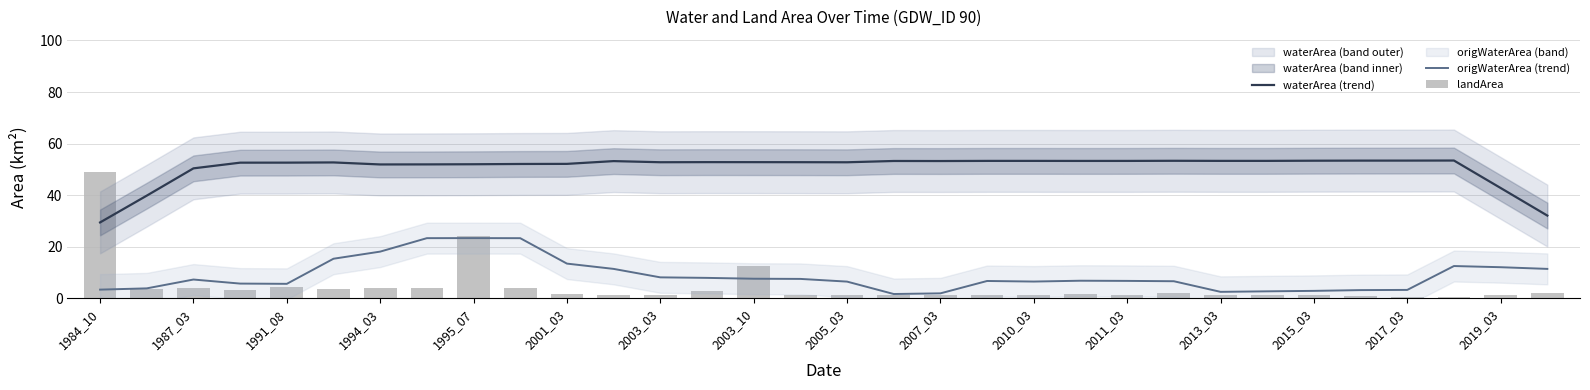

Does the chart contain stacked bars?

No